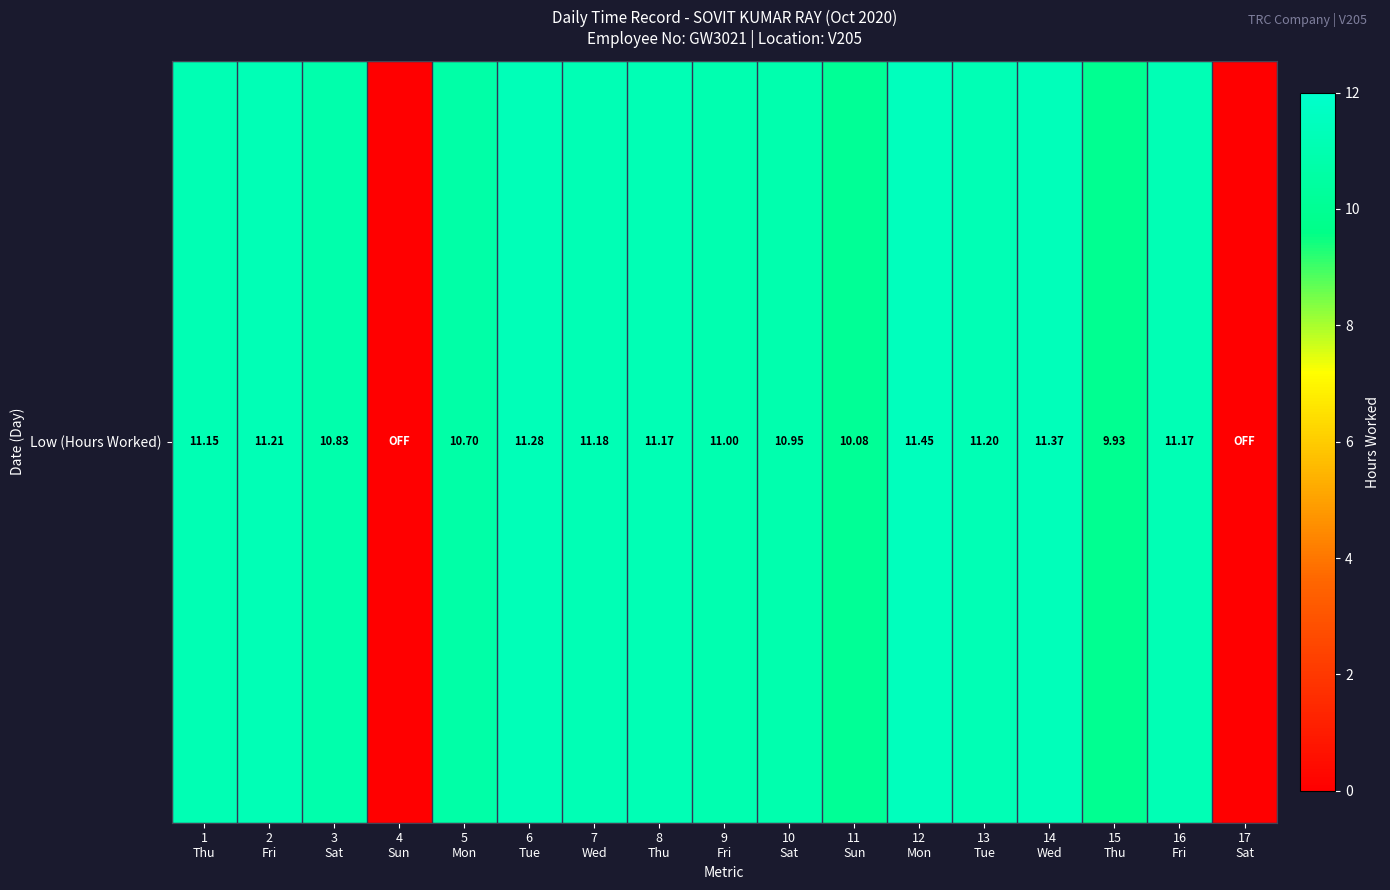

True or false: the data shows 11.4 at 14
Wed.

True